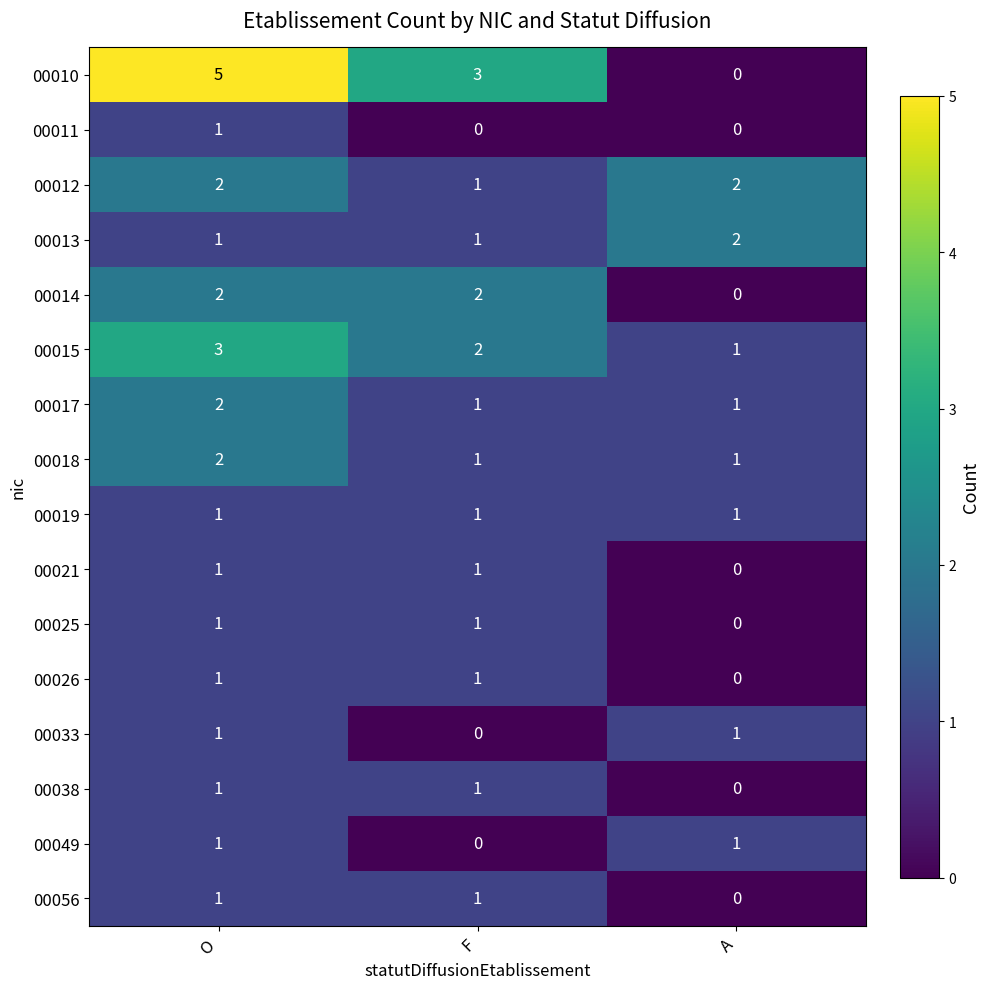

Which series has the widest spread of values?

00010